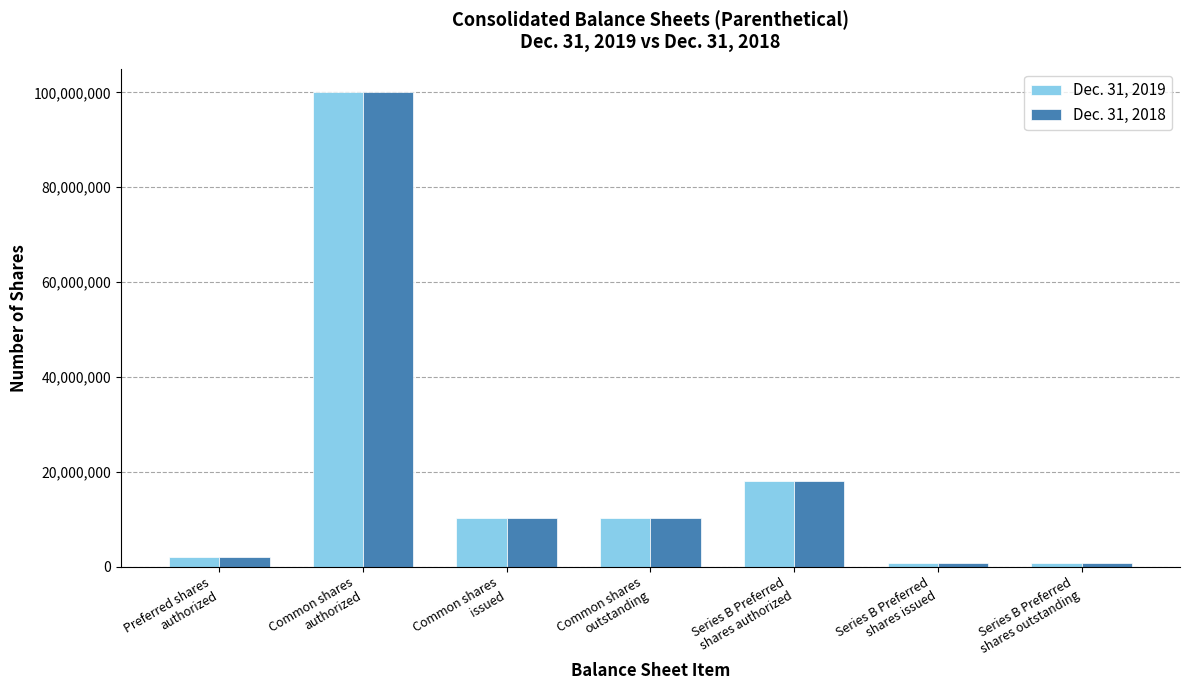

Count the number of data series in this chart.

2